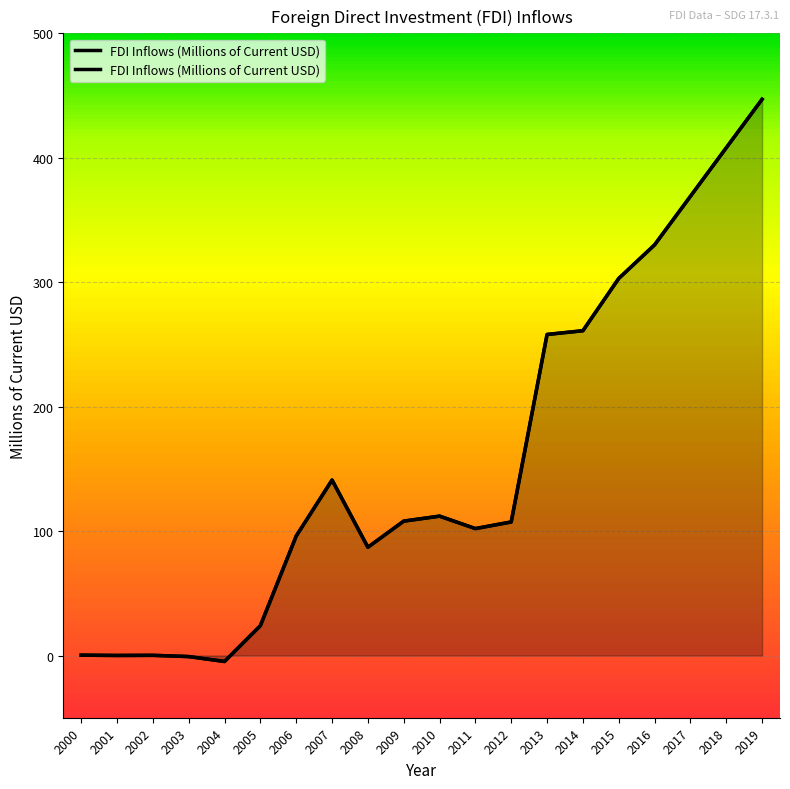

Reading left to right, what are all the values shown in this chart?

0.3	0.0	0.1	-0.8	-4.8	24.0	96.0	141.0	87.0	108.0	112.0	102.0	107.3	258.0	261.0	303.0	330.0	369.0	408.0	447.0